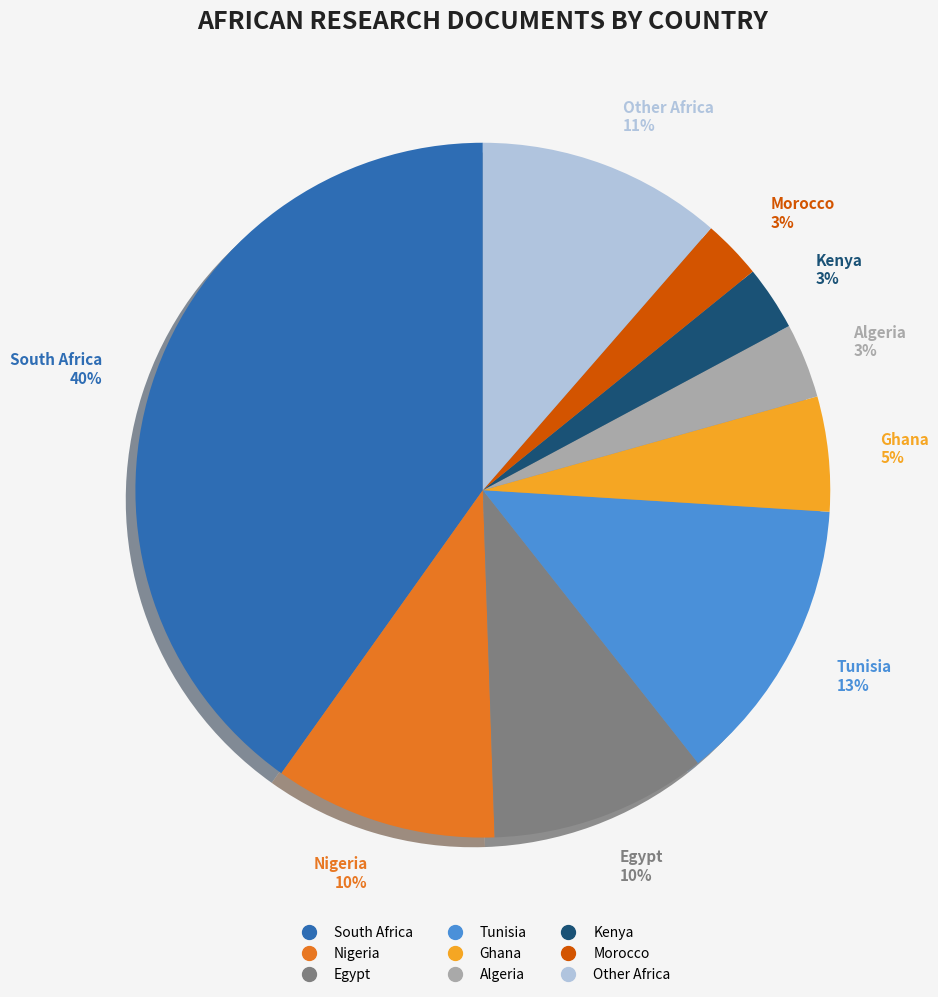

What is the smallest slice in the pie chart?

Morocco